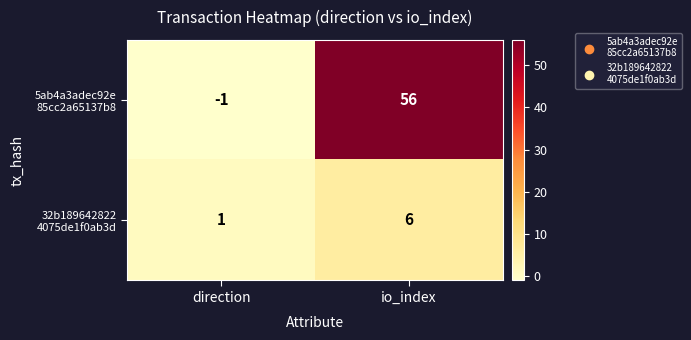

What is the spread (max minus min) of values at io_index?

50